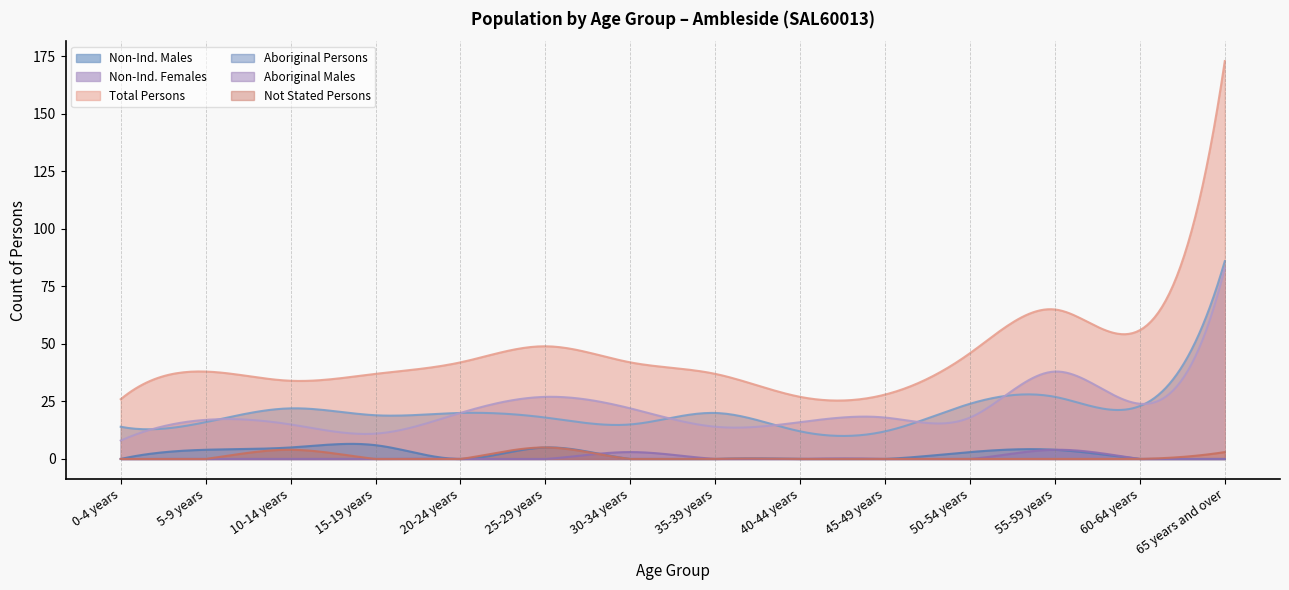

How many Aboriginal Males values are between 0 and 1?

12